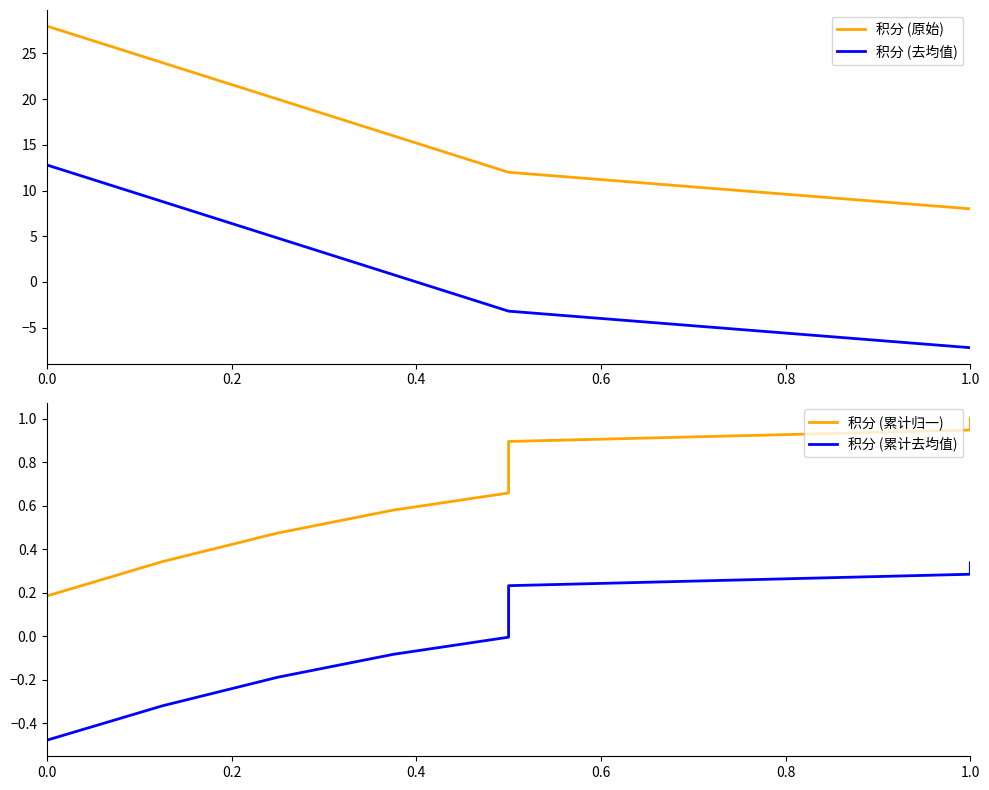

How many 积分 (原始) values are between 12 and 20?

6